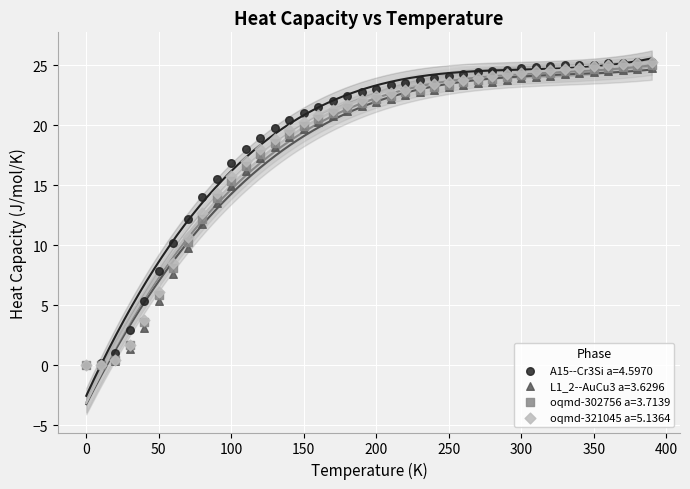

What are all the series names shown in the legend?

A15--Cr3Si a=4.5970, L1_2--AuCu3 a=3.6296, oqmd-302756 a=3.7139, oqmd-321045 a=5.1364